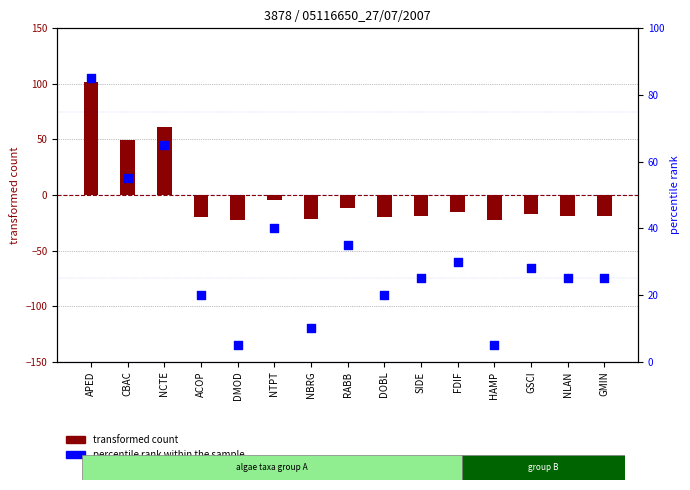

Is the value of transformed count at NBRG greater than the value of percentile rank within the sample at SIDE?

No